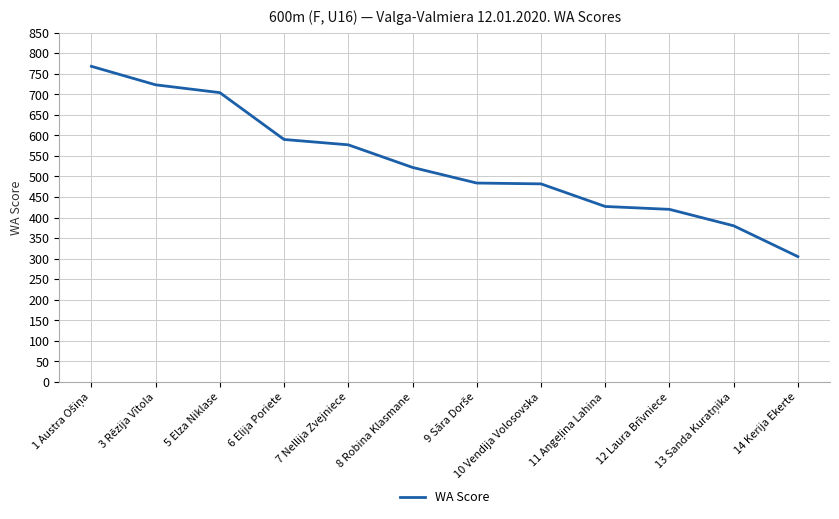

What is the difference between the second highest and second lowest values?

343